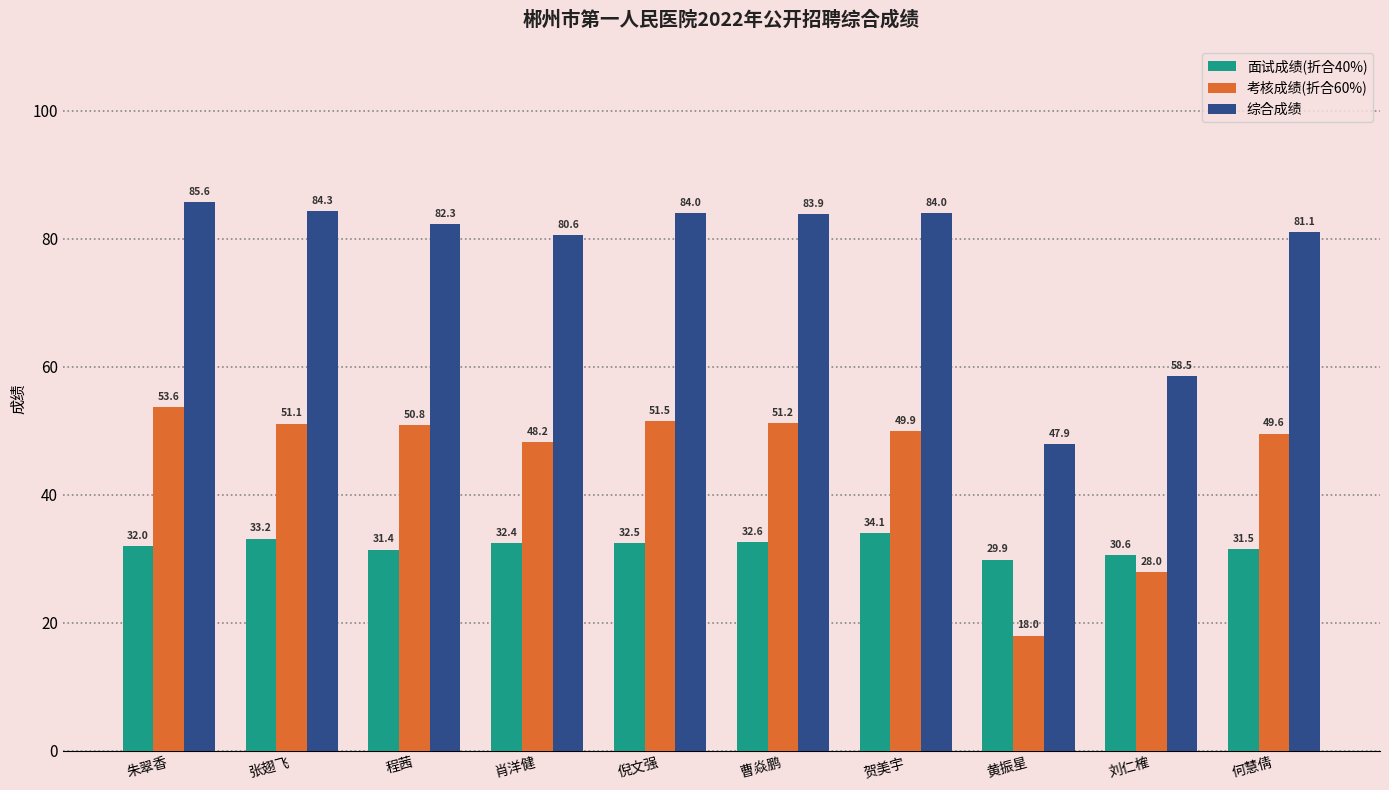

Reading left to right, transcribe all the data shown in this chart.

面试成绩(折合40%): 32.0	33.2	31.4	32.4	32.5	32.6	34.1	29.9	30.6	31.5
考核成绩(折合60%): 53.6	51.1	50.8	48.2	51.5	51.2	49.9	18.0	28.0	49.6
综合成绩: 85.6	84.3	82.3	80.6	84.0	83.9	84.0	47.9	58.5	81.1